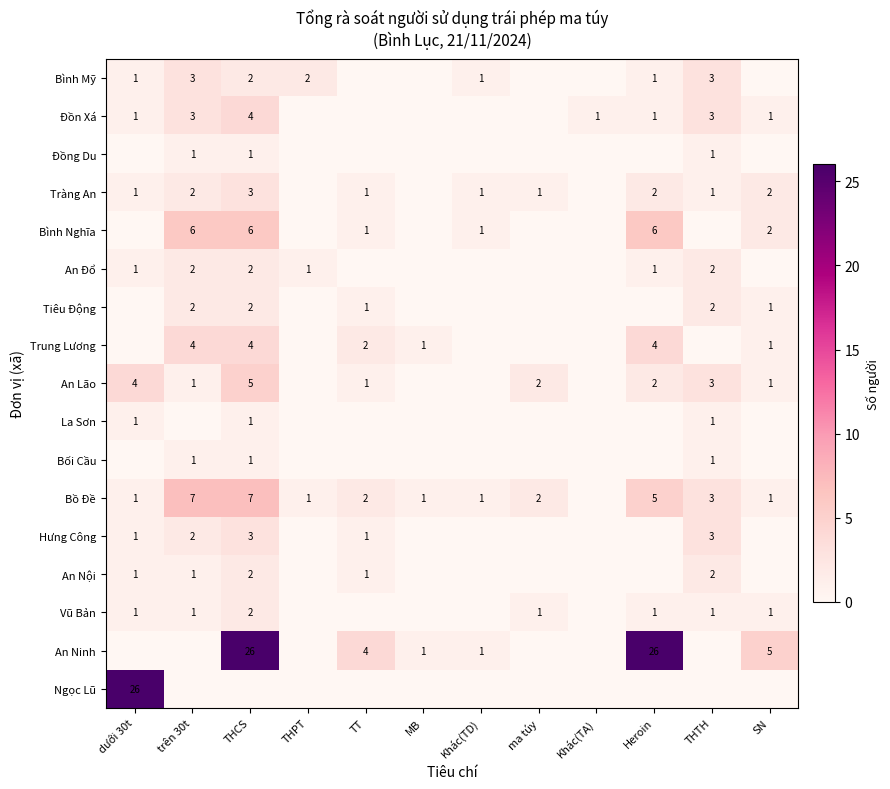

True or false: Hưng Công has a value of 1 at dưới 30t.

True